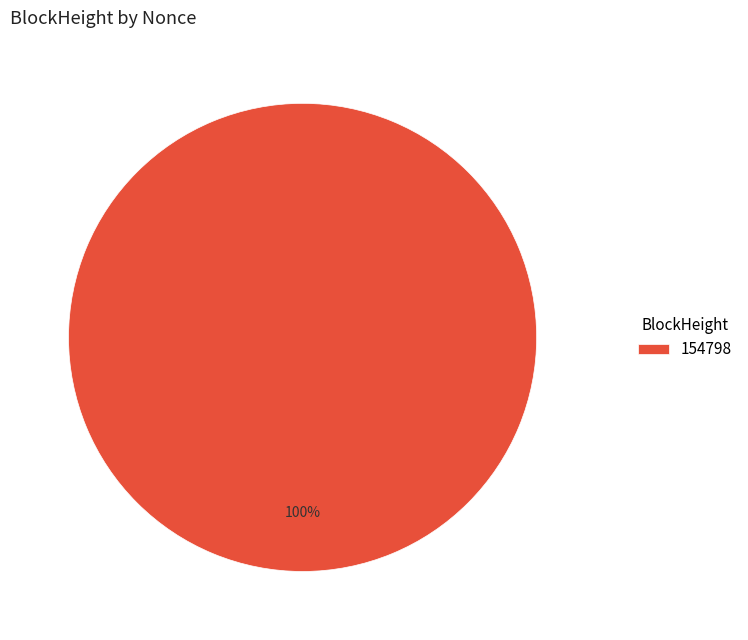

Is there any slice that represents more than half of the pie?

Yes